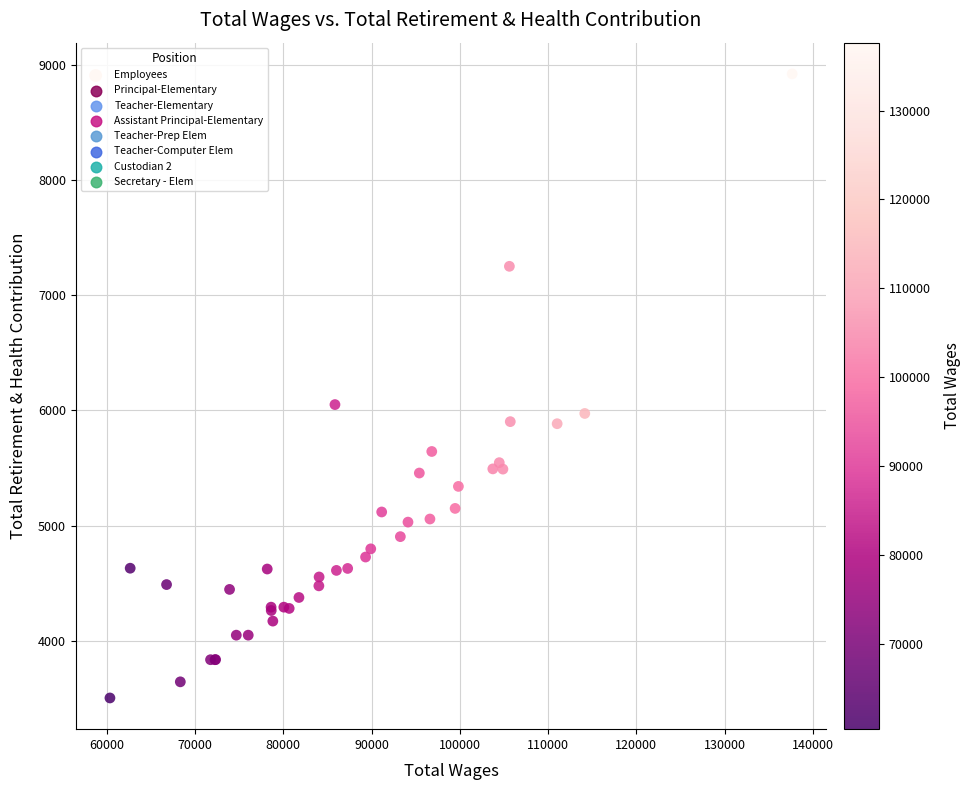

What Y value in the scatter plot is closest to 6212?

6050